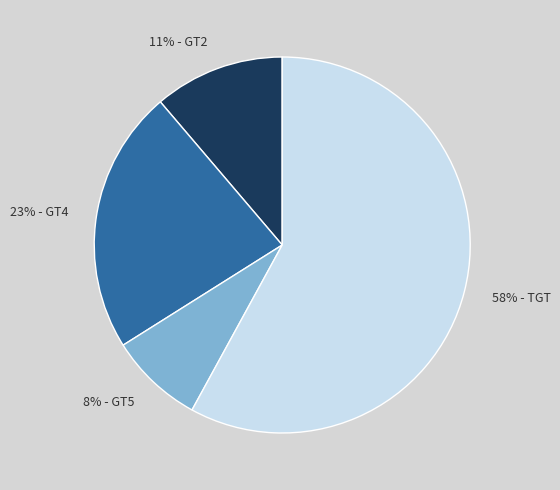

How many slices are in this pie chart?

4